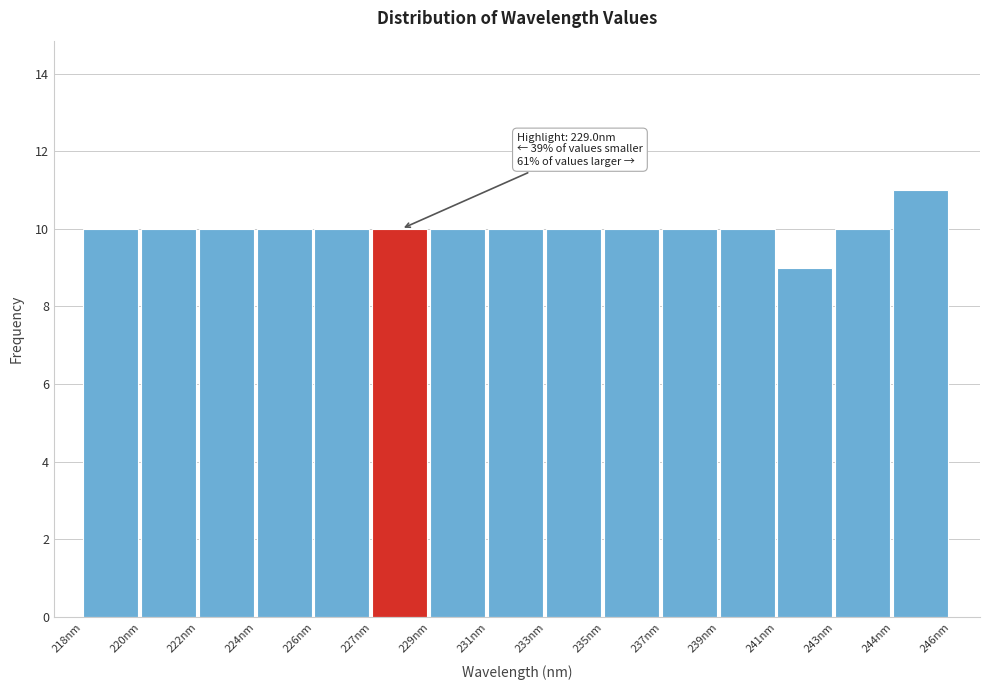

Reading right to left, list all the values displayed in this chart.

244nm=11	243nm=10	241nm=9	239nm=10	237nm=10	235nm=10	233nm=10	231nm=10	229nm=10	227nm=10	226nm=10	224nm=10	222nm=10	220nm=10	218nm=10